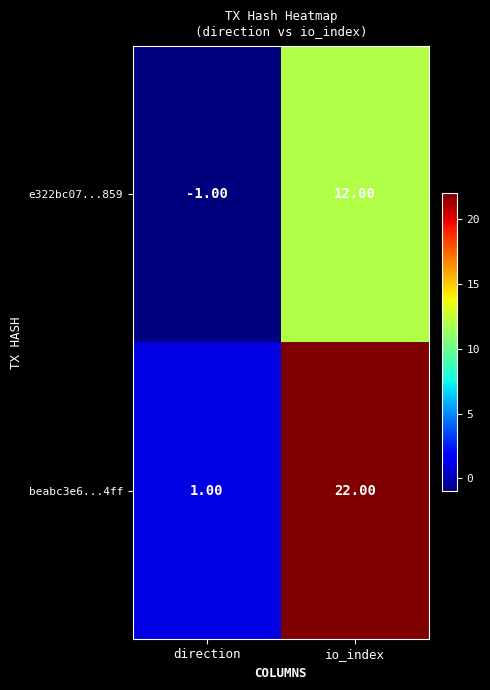

What is the difference between the maximum and minimum values in the beabc3e6...4ff series?

21